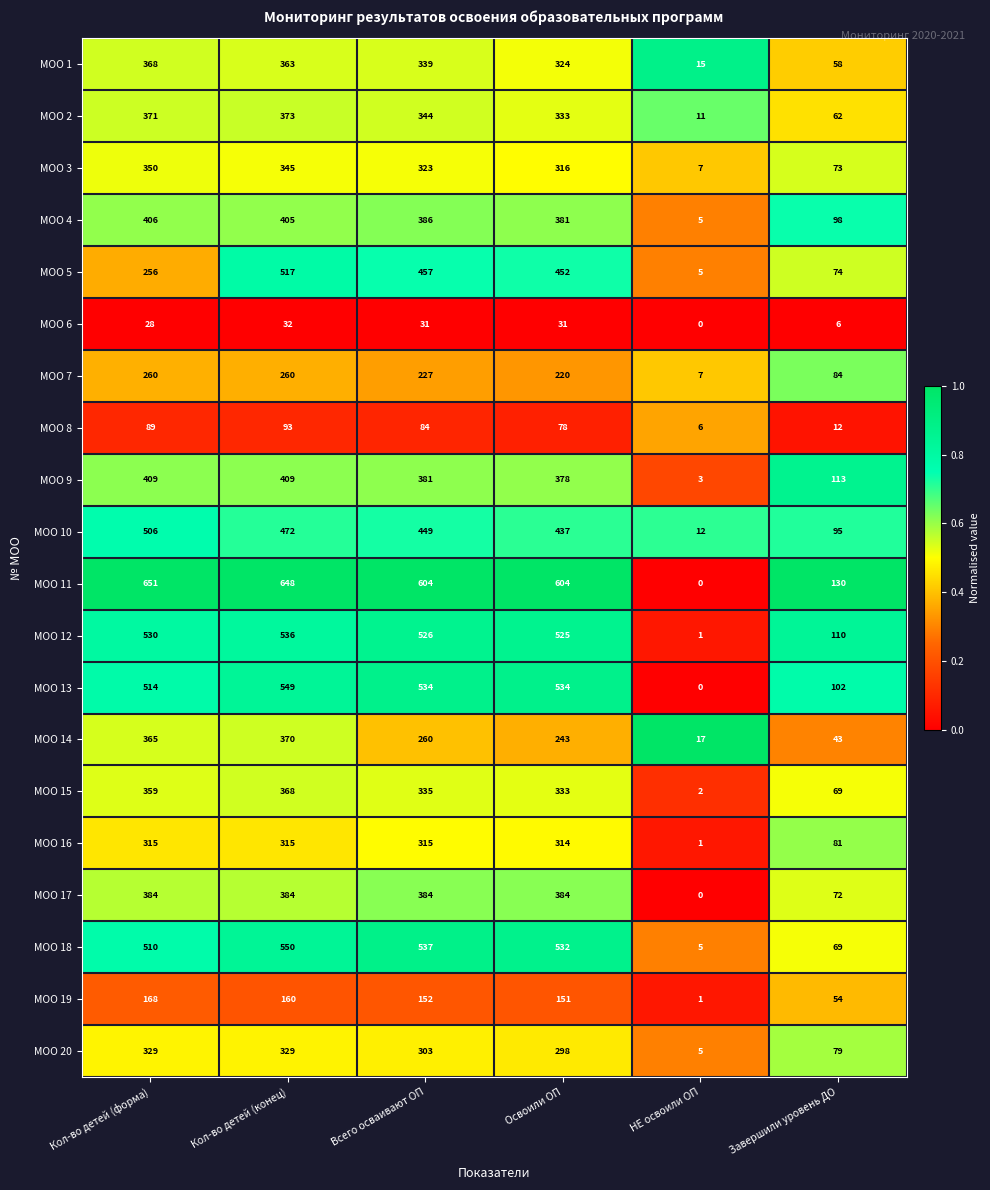

At how many categories does at least one series exceed 341?

4